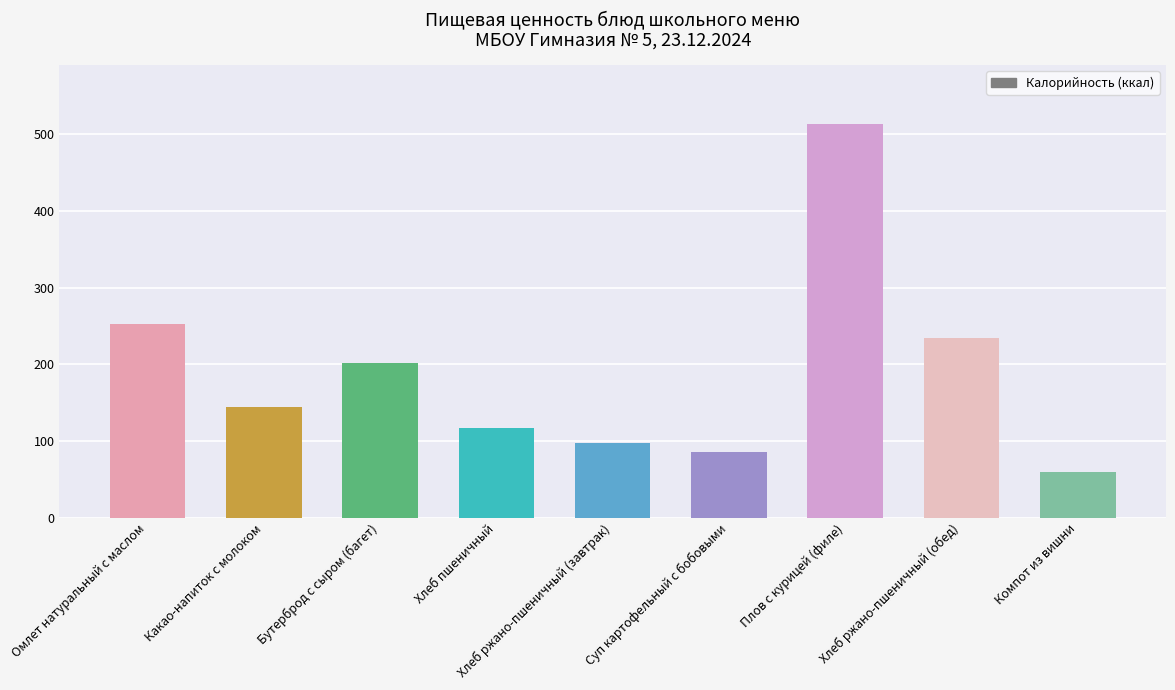

Rank the categories by value from lowest to highest.

Компот из вишни, Суп картофельный с бобовыми, Хлеб ржано-пшеничный (завтрак), Хлеб пшеничный, Какао-напиток с молоком, Бутерброд с сыром (багет), Хлеб ржано-пшеничный (обед), Омлет натуральный с маслом, Плов с курицей (филе)